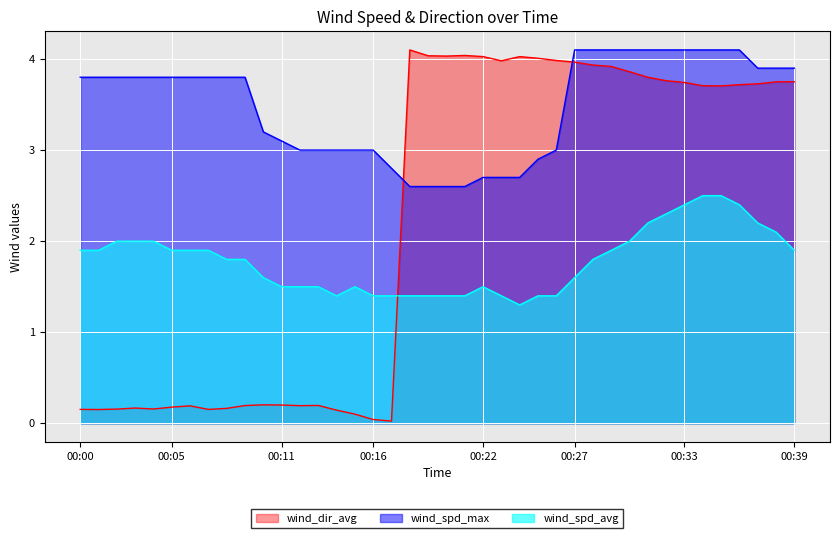

Read the wind_dir_avg value at 00:10.

0.2